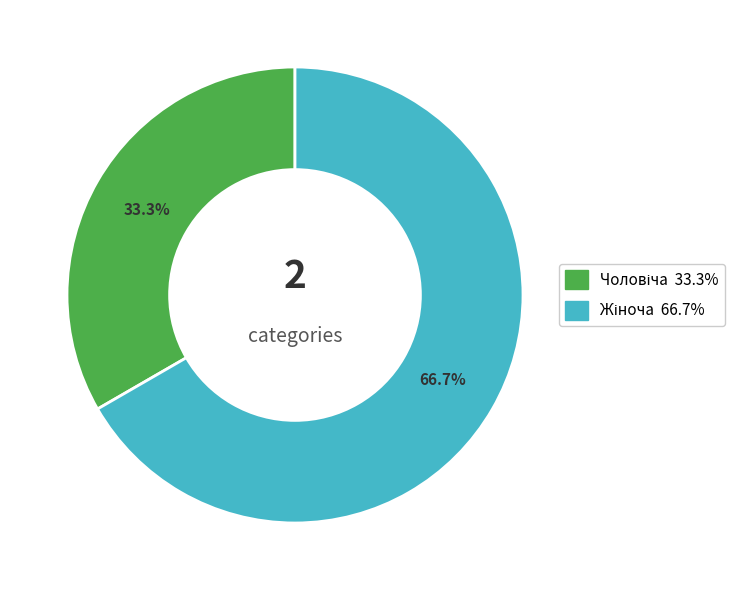

How many slices are in this pie chart?

2